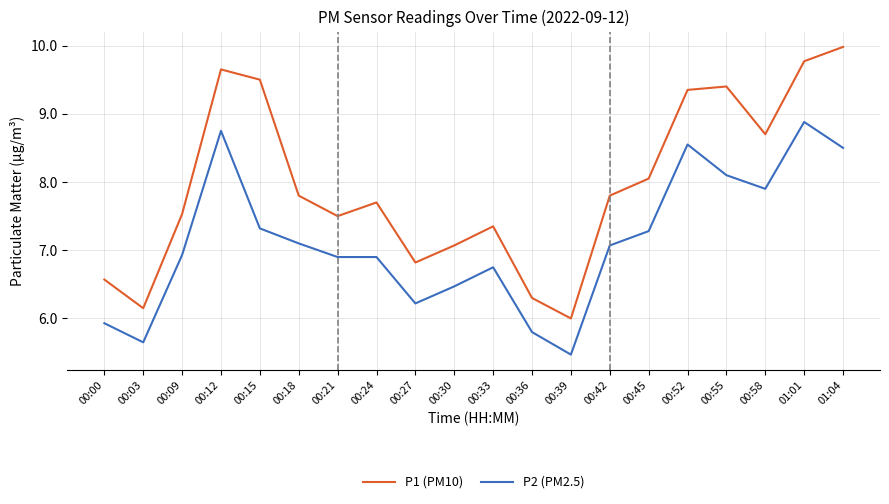

Between 00:18 and 00:27, which series saw the biggest shift?

P1 (PM10)